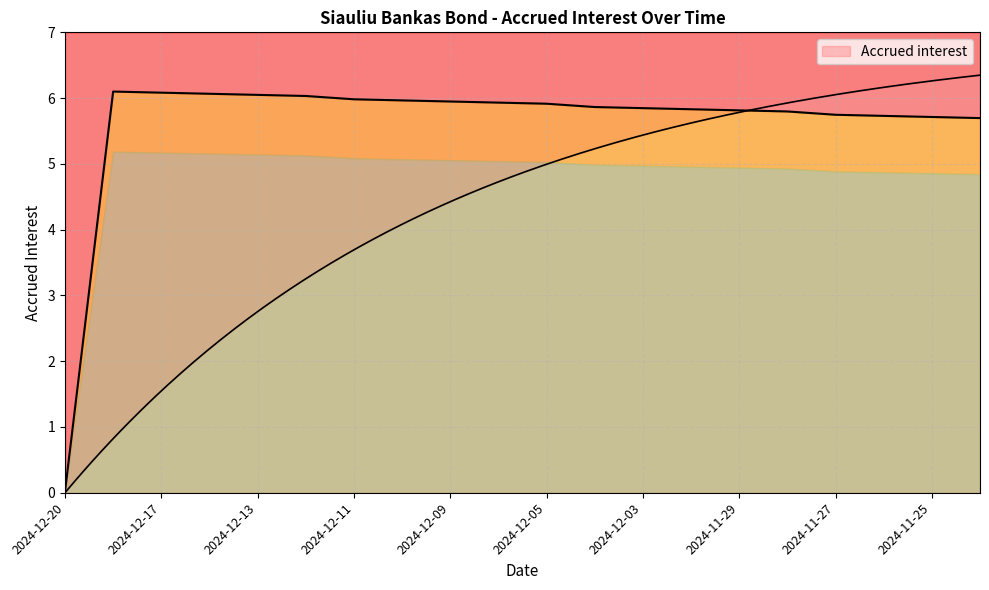

What is the sum of all values?

112.1